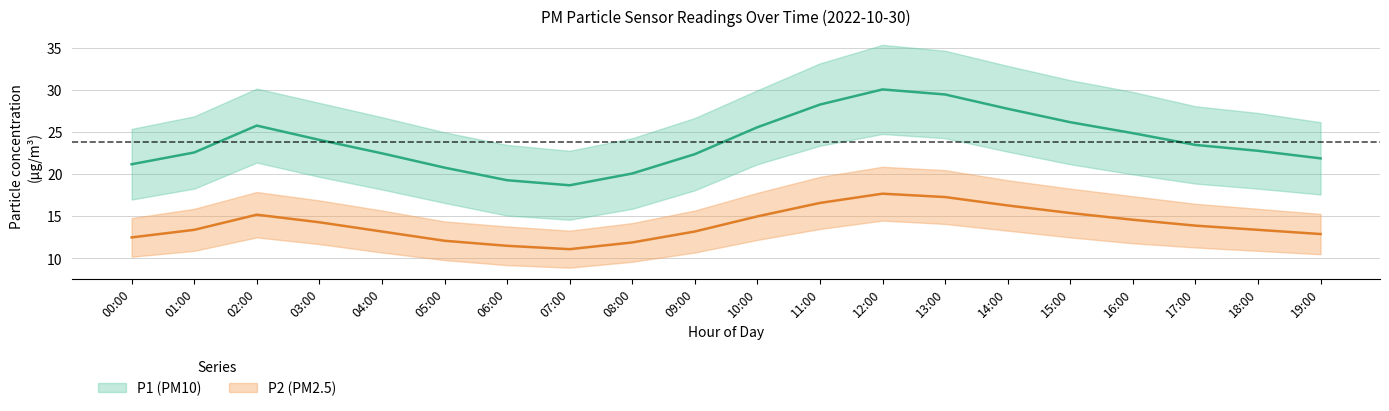

Reading left to right, list all the values displayed in this chart.

P1: 00:00=21.2	01:00=22.6	02:00=25.8	03:00=24.1	04:00=22.5	05:00=20.8	06:00=19.3	07:00=18.7	08:00=20.1	09:00=22.4	10:00=25.6	11:00=28.3	12:00=30.1	13:00=29.5	14:00=27.8	15:00=26.2	16:00=24.9	17:00=23.5	18:00=22.8	19:00=21.9
P1_upper: 00:00=25.4	01:00=26.9	02:00=30.2	03:00=28.5	04:00=26.8	05:00=25.0	06:00=23.5	07:00=22.8	08:00=24.3	09:00=26.7	10:00=30.0	11:00=33.2	12:00=35.4	13:00=34.7	14:00=32.9	15:00=31.2	16:00=29.8	17:00=28.1	18:00=27.3	19:00=26.2
P1_lower: 00:00=17.0	01:00=18.3	02:00=21.4	03:00=19.7	04:00=18.2	05:00=16.6	06:00=15.1	07:00=14.6	08:00=15.9	09:00=18.1	10:00=21.2	11:00=23.4	12:00=24.8	13:00=24.3	14:00=22.7	15:00=21.2	16:00=20.0	17:00=18.9	18:00=18.3	19:00=17.6
P2: 00:00=12.5	01:00=13.4	02:00=15.2	03:00=14.3	04:00=13.2	05:00=12.1	06:00=11.5	07:00=11.1	08:00=11.9	09:00=13.2	10:00=15.0	11:00=16.6	12:00=17.7	13:00=17.3	14:00=16.3	15:00=15.4	16:00=14.6	17:00=13.9	18:00=13.4	19:00=12.9
P2_upper: 00:00=14.8	01:00=15.9	02:00=17.9	03:00=16.9	04:00=15.7	05:00=14.4	06:00=13.8	07:00=13.3	08:00=14.2	09:00=15.7	10:00=17.8	11:00=19.7	12:00=20.9	13:00=20.5	14:00=19.3	15:00=18.3	16:00=17.4	17:00=16.5	18:00=15.9	19:00=15.3
P2_lower: 00:00=10.2	01:00=10.9	02:00=12.5	03:00=11.7	04:00=10.7	05:00=9.8	06:00=9.2	07:00=8.9	08:00=9.6	09:00=10.7	10:00=12.2	11:00=13.5	12:00=14.5	13:00=14.1	14:00=13.3	15:00=12.5	16:00=11.8	17:00=11.3	18:00=10.9	19:00=10.5